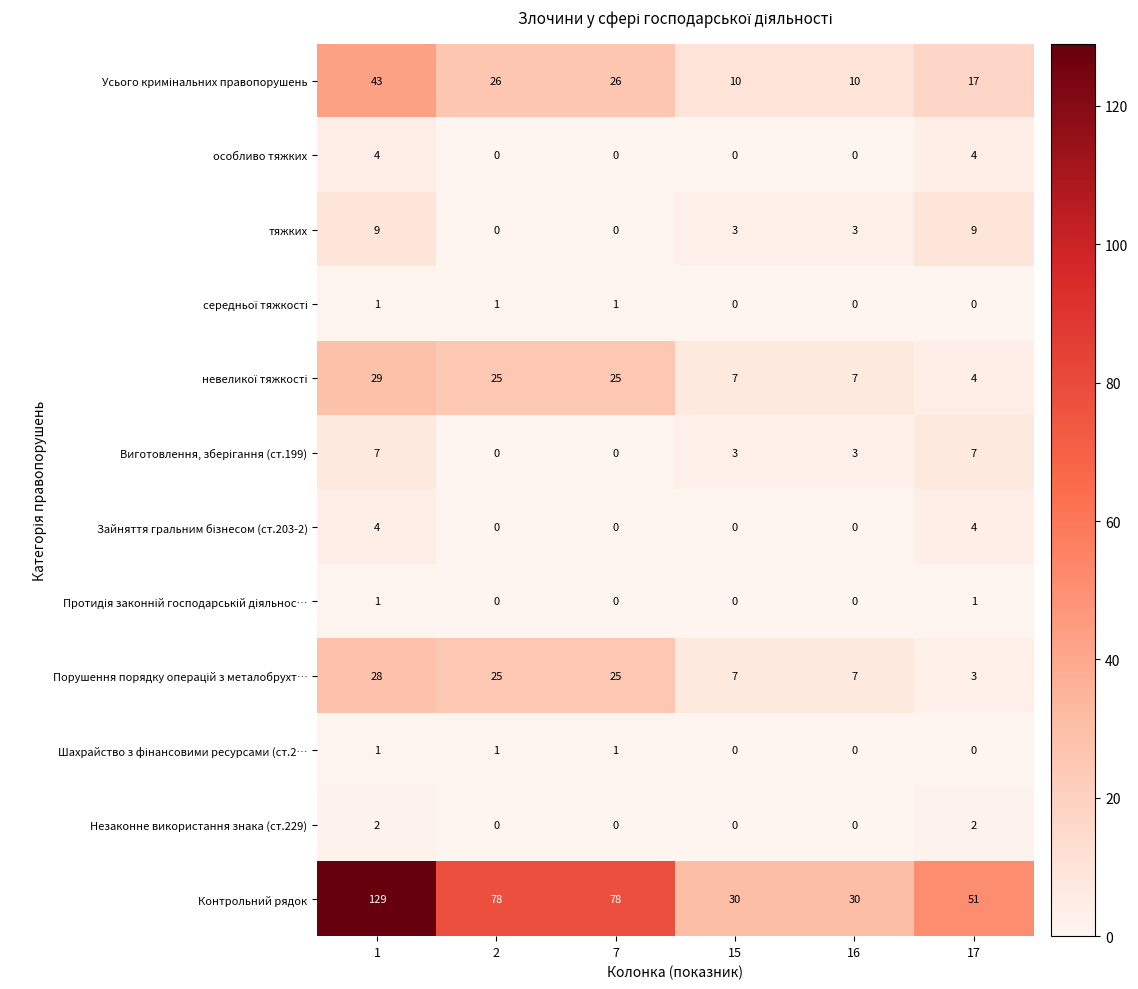

What is the total value across all series at 15?

60